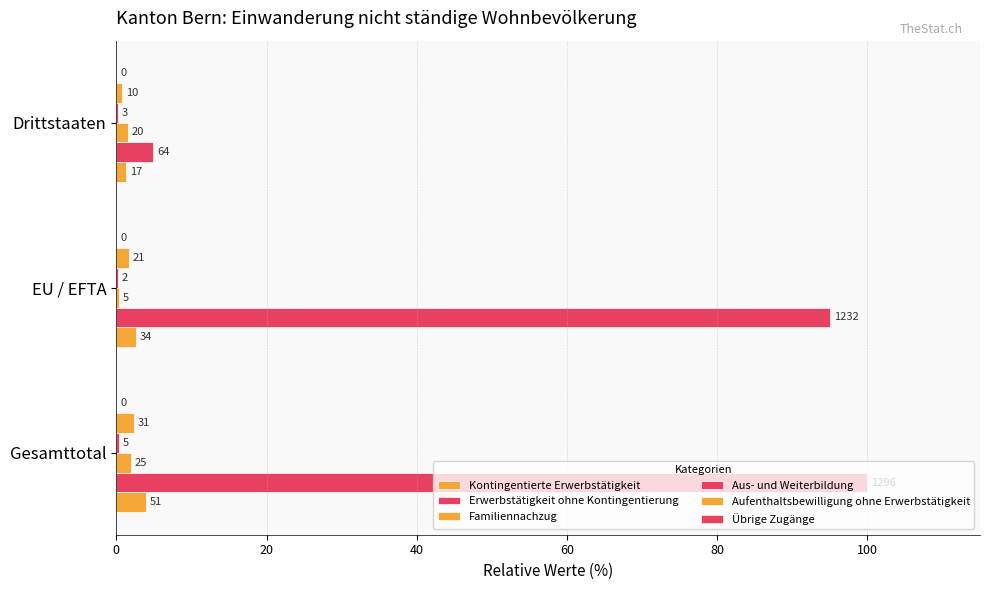

Reading right to left, transcribe all the data shown in this chart.

Kontingentierte Erwerbstätigkeit: 1.3	2.6	3.9
Erwerbstätigkeit ohne Kontingentierung: 4.9	95.1	100.0
Familiennachzug: 1.5	0.4	1.9
Aus- und Weiterbildung: 0.2	0.2	0.4
Aufenthaltsbewilligung ohne Erwerbstätigkeit: 0.8	1.6	2.4
Übrige Zugänge: 0.1	0.1	0.1